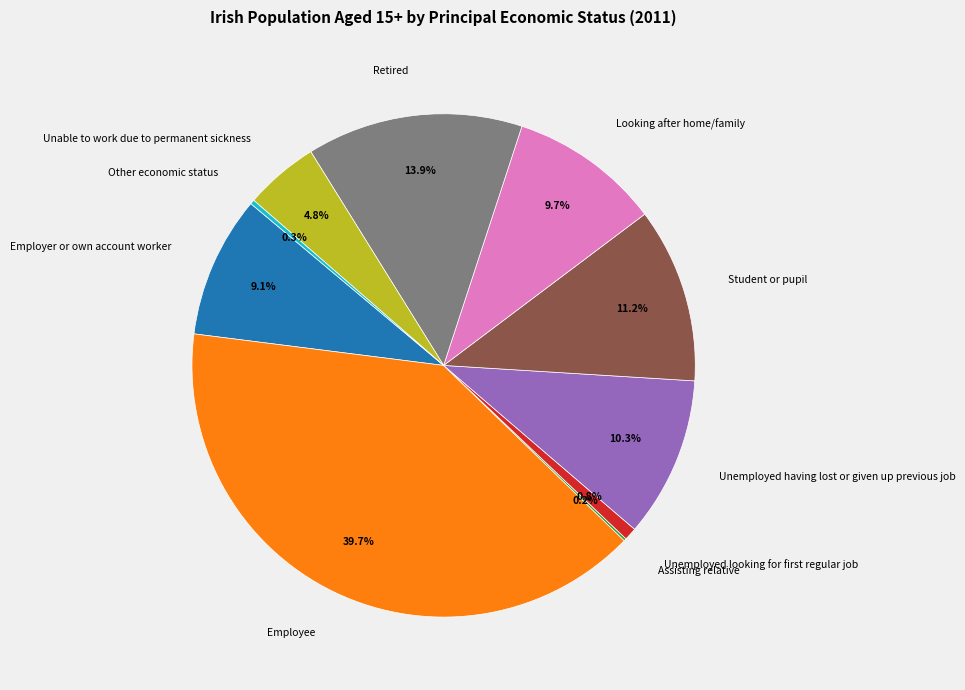

Which has a higher value, Student or pupil or Looking after home/family?

Student or pupil